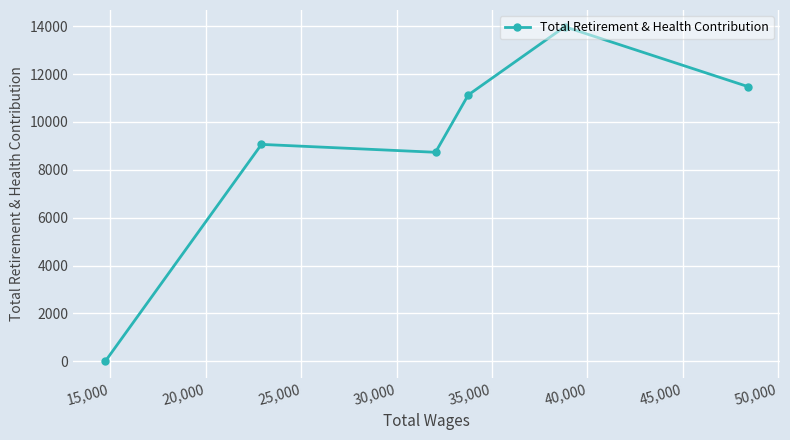

What is the sum of all values?

54369